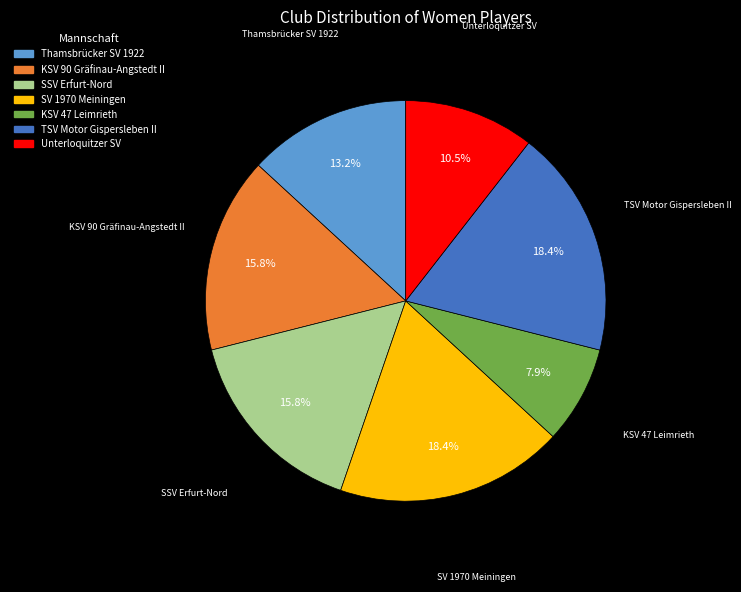

Is there any slice that represents more than half of the pie?

No